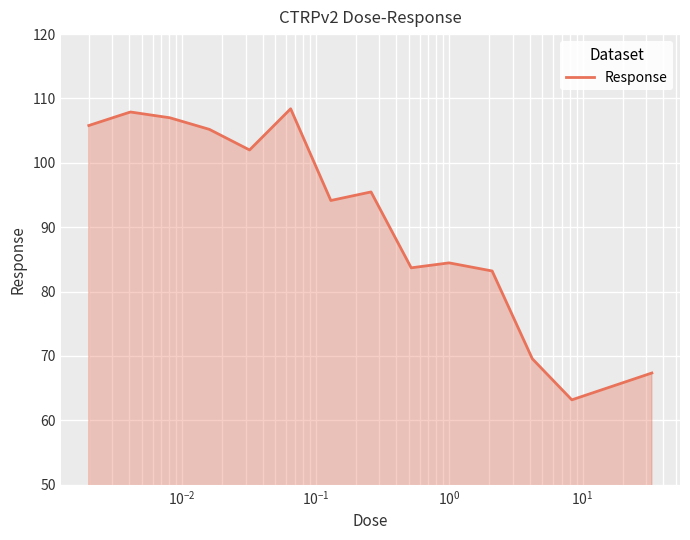

What is the greatest value displayed?

108.4